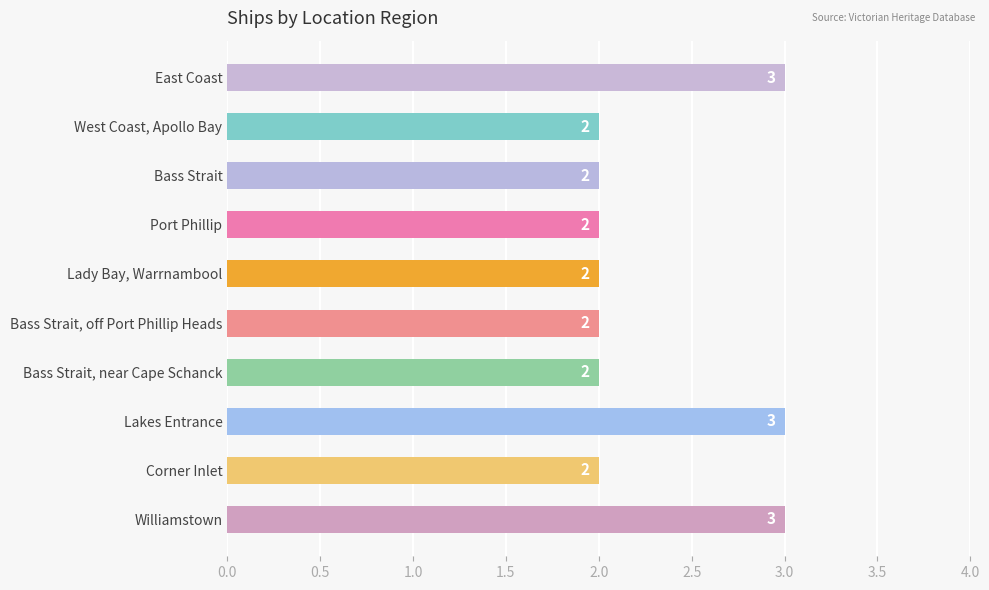

Reading bottom to top, extract all data points from this chart.

3	2	3	2	2	2	2	2	2	3